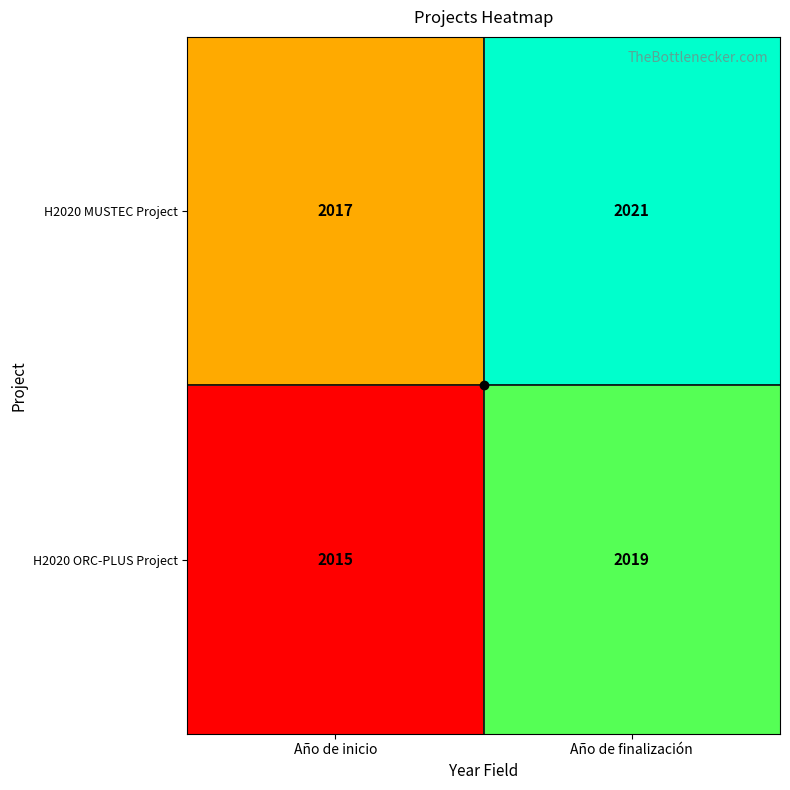

Rank the series by their maximum value, from highest to lowest.

H2020 MUSTEC Project, H2020 ORC-PLUS Project